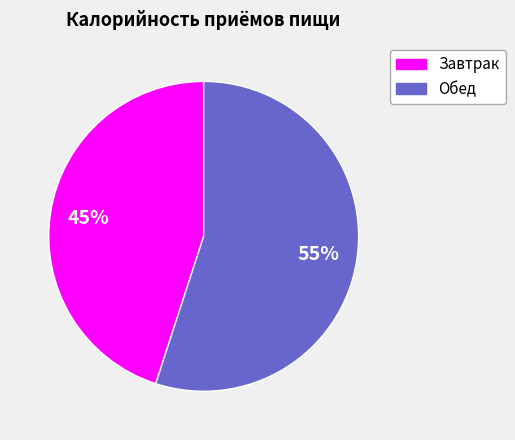

The Завтрак slice represents 45% of the pie. True or false?

True